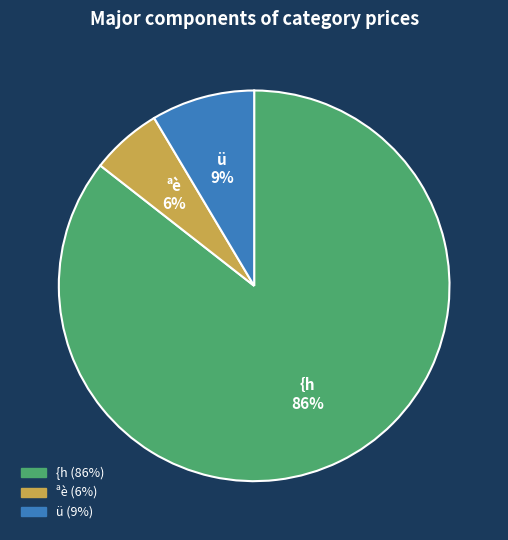

Which slice is the largest?

{h